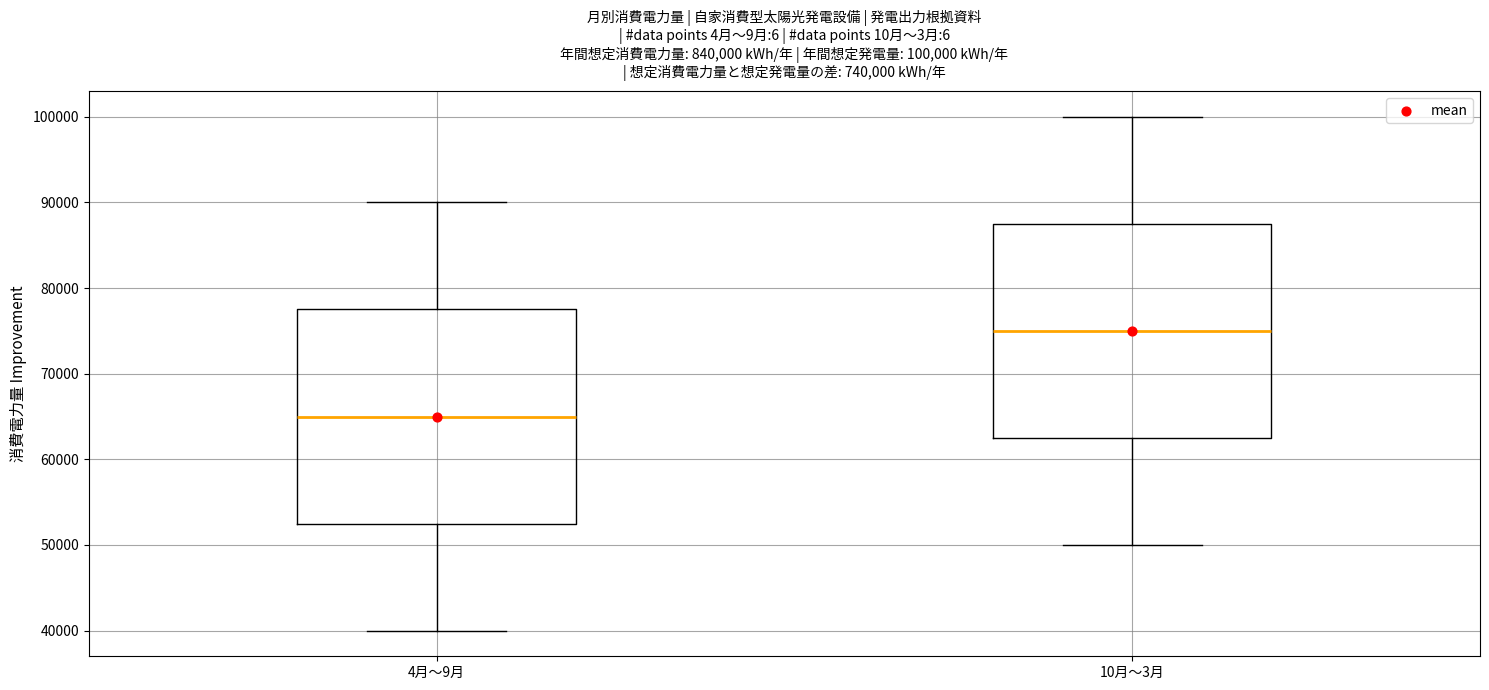

Which box's median line is the lowest?

4月〜9月